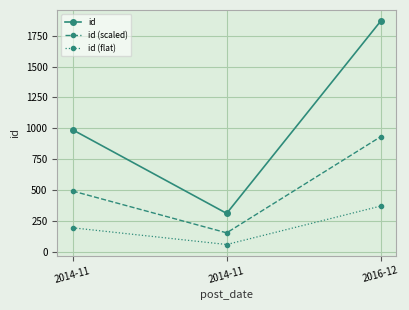

How many lines are shown in the chart?

3